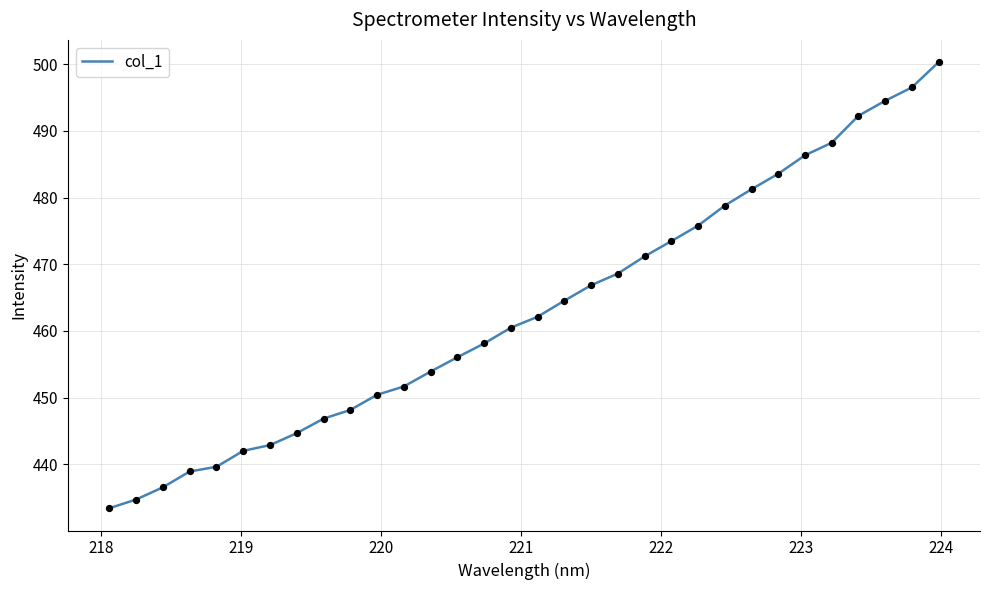

What is the maximum value shown in the chart?

500.3